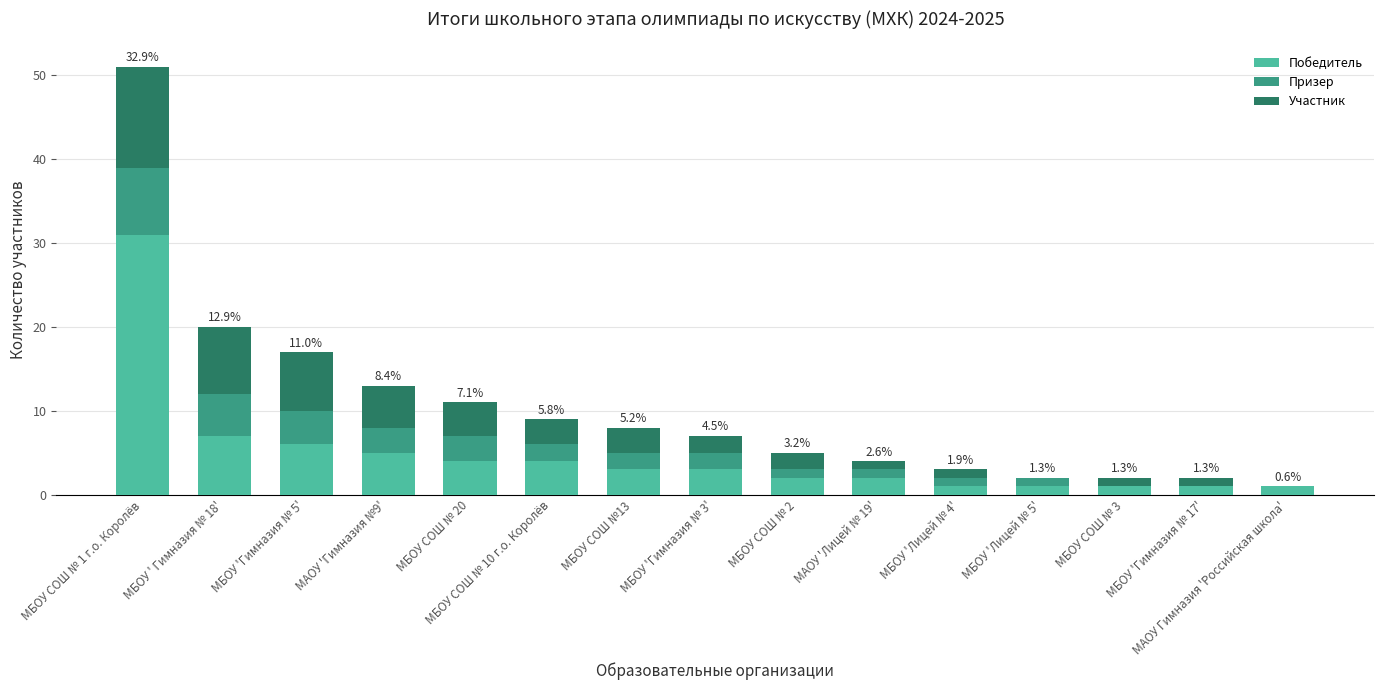

True or false: Победитель has a value of 1 at МБОУ 'Лицей № 5'.

True